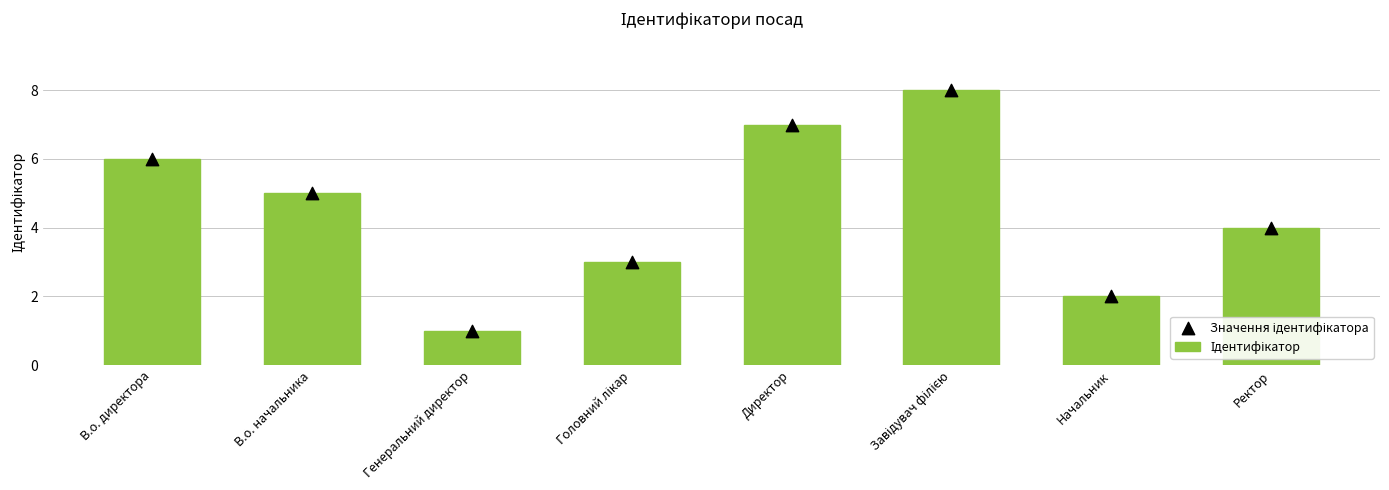

At which category is the sum across all series the highest?

Завідувач філією